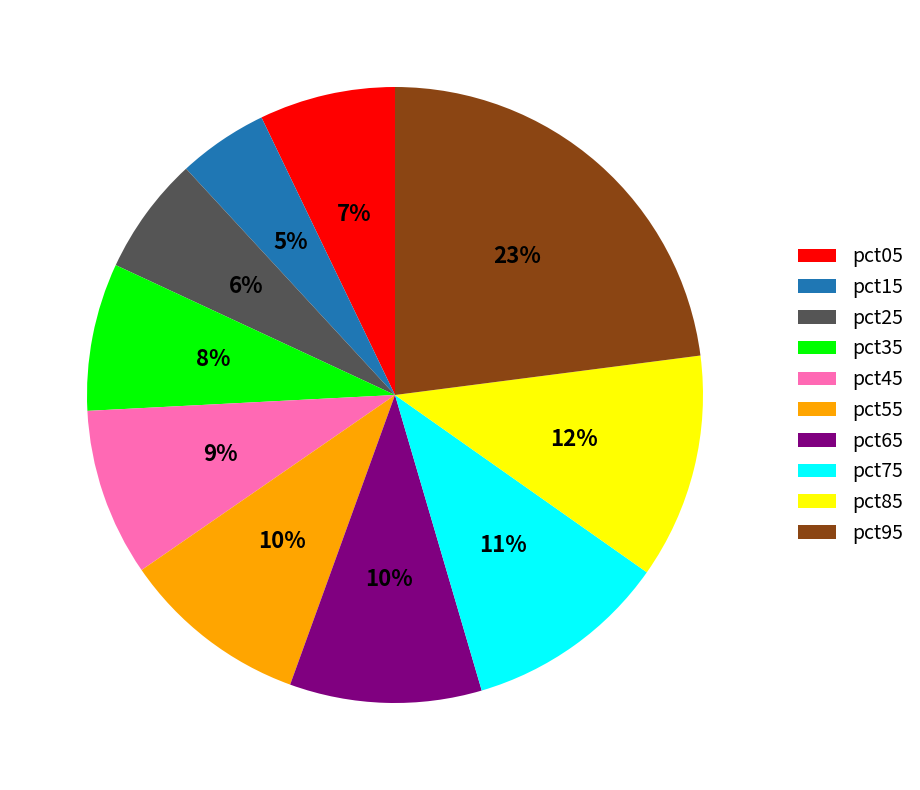

Is pct95 the majority of the pie?

No